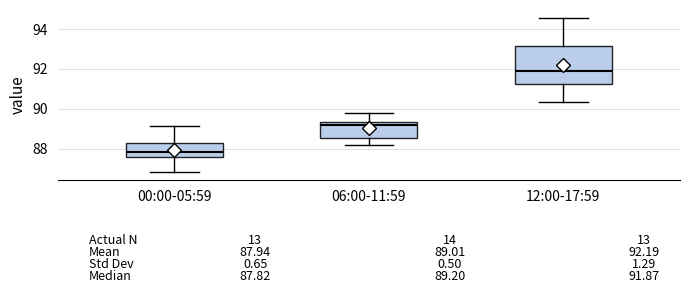

Comparing the boxes themselves (not the whiskers), which one is the tallest?

12:00-17:59